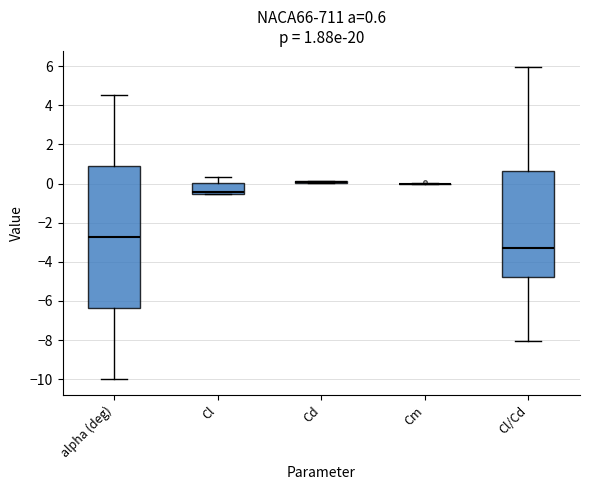

Which box is the tallest, from its lower edge to its upper edge?

alpha (deg)